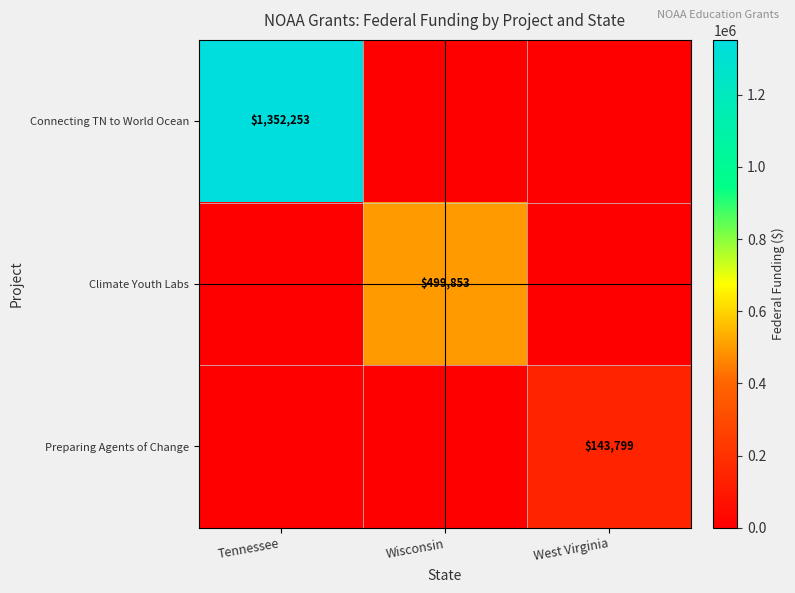

List the series in order of their peak value, highest first.

Connecting TN to World Ocean, Climate Youth Labs, Preparing Agents of Change